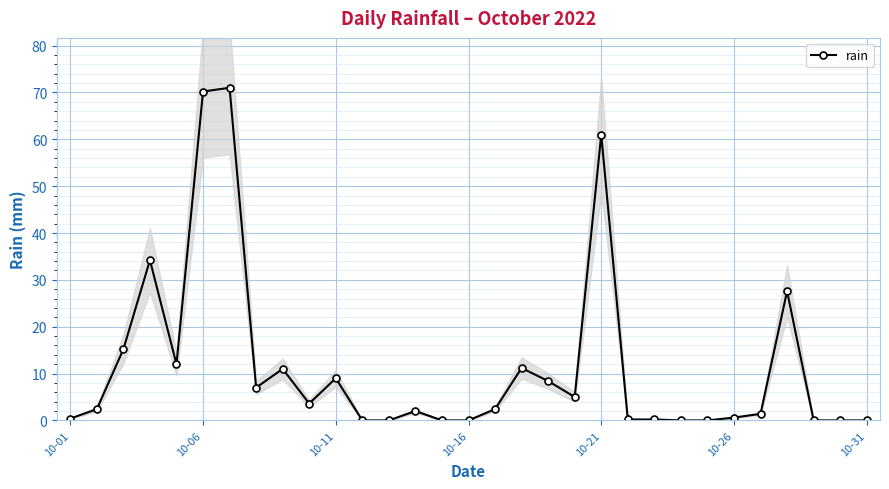

True or false: the data has more than 0 interior local peaks.

True